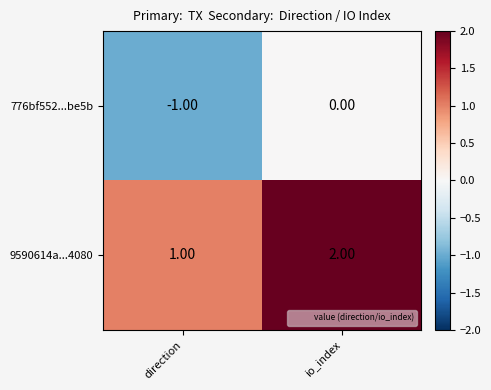

At which label does 9590614a...4080 reach its minimum?

direction